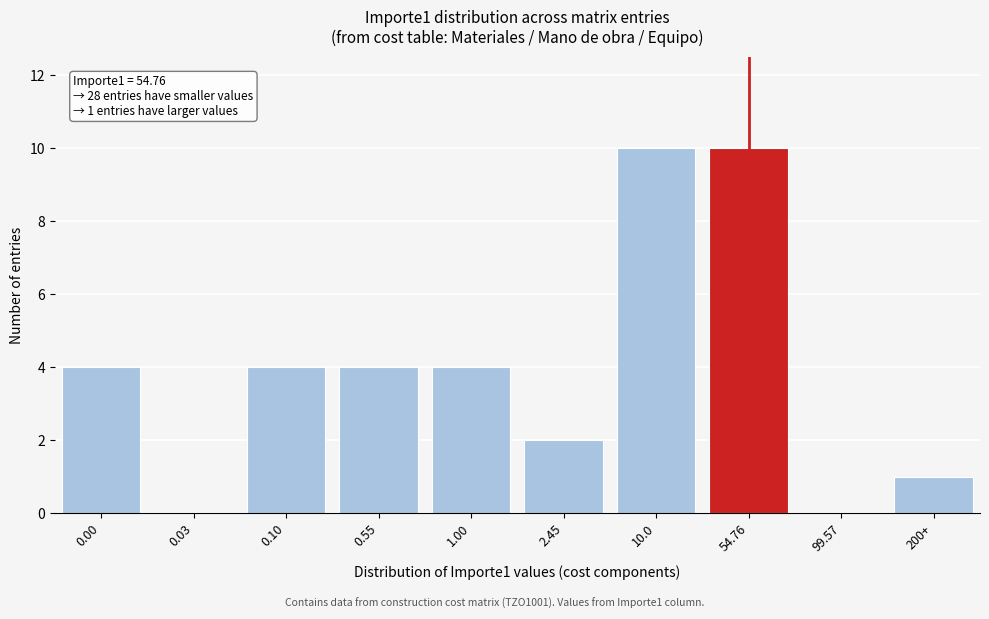

Reading left to right, transcribe all the data shown in this chart.

0.00=4	0.03=0	0.10=4	0.55=4	1.00=4	2.45=2	10.0=10	54.76=10	99.57=0	200+=1